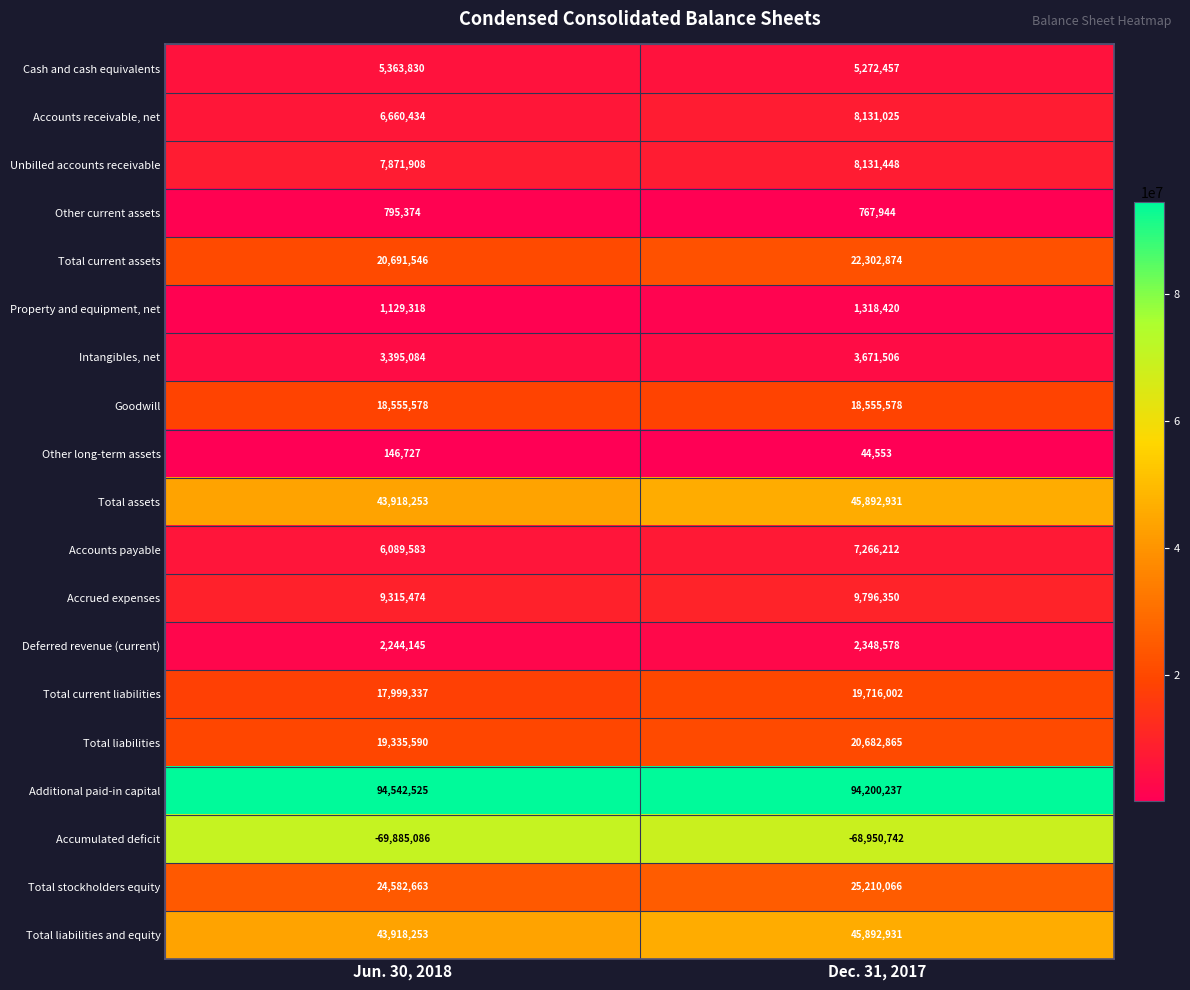

What is the minimum value shown in the chart?

-69885086